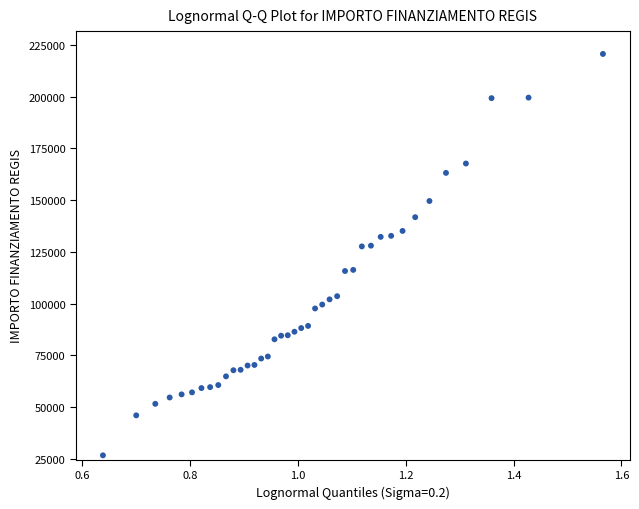

What is the range of X values (max minus min)?

0.9